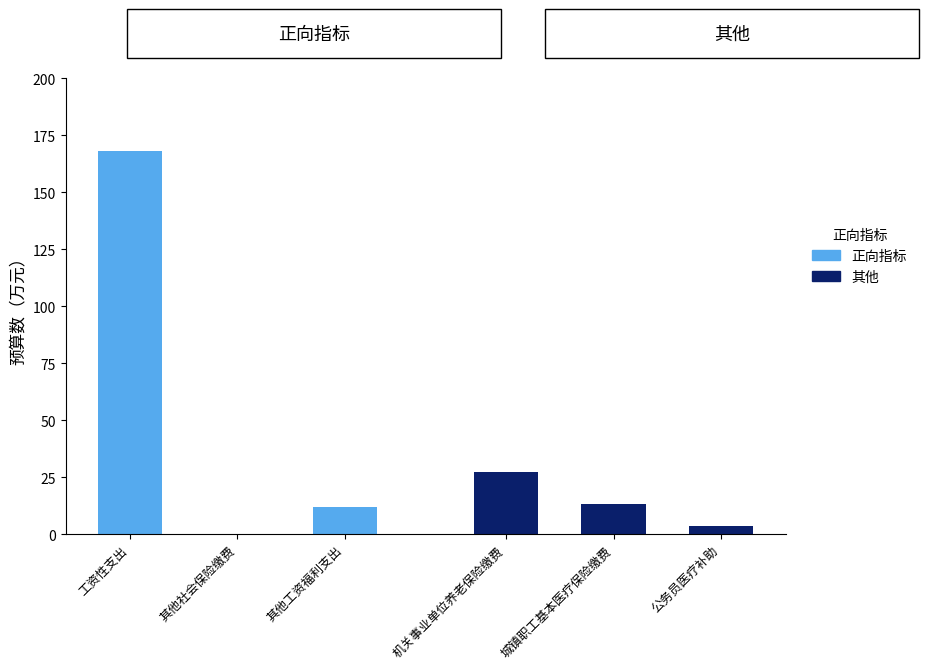

What is the difference between the 正向指标 values at 其他社会保险缴费 and 其他工资福利支出?

11.6